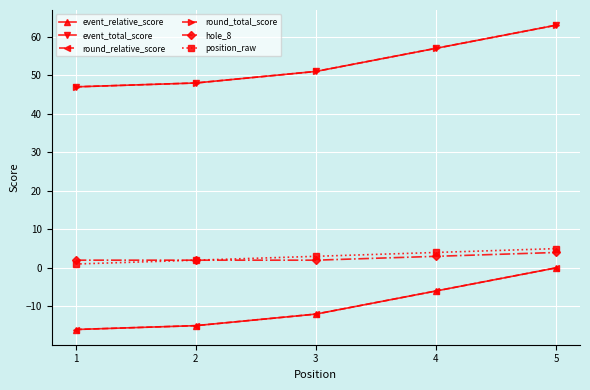

What is the sum of all hole_8 values?

13